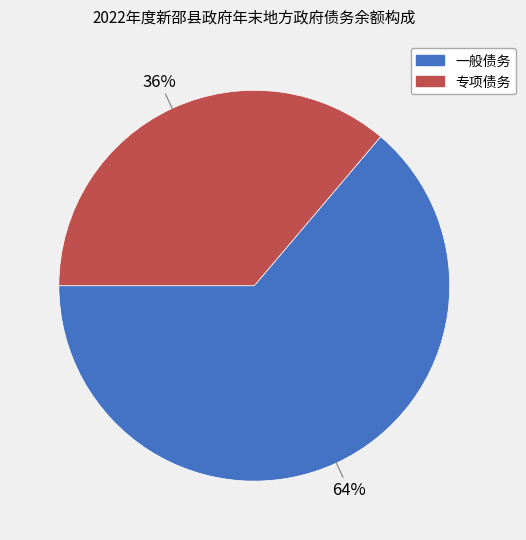

Is it true that 一般债务 is 64% of the pie?

True